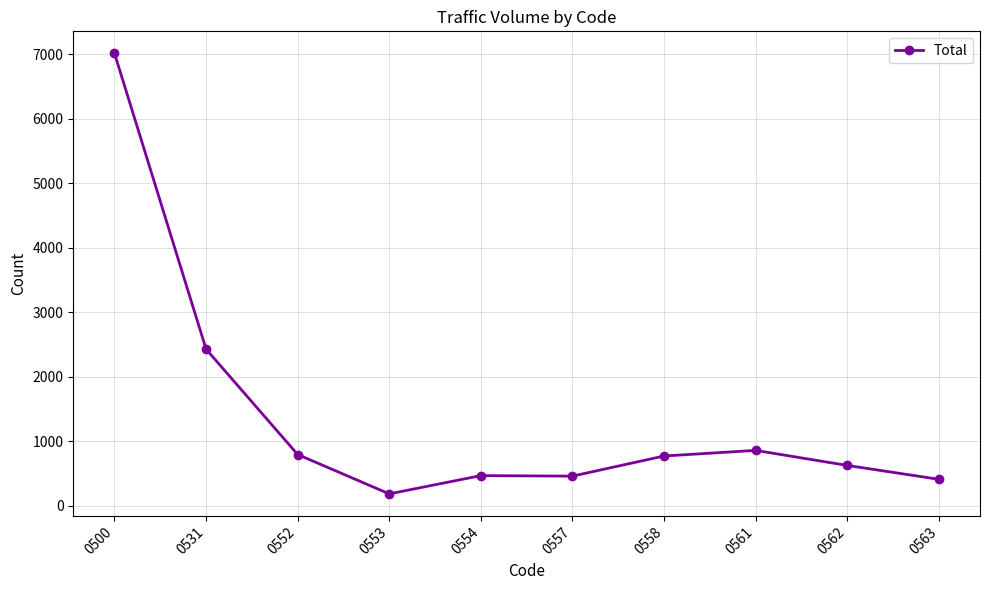

At which category does the chart reach its minimum across all series?

0553